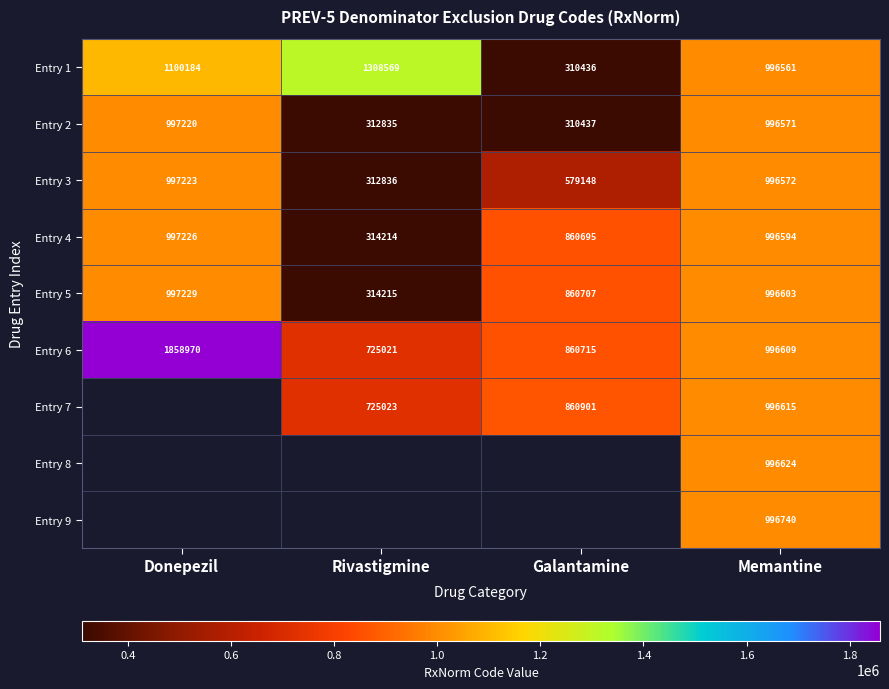

What is the spread (max minus min) of values at Memantine?

179